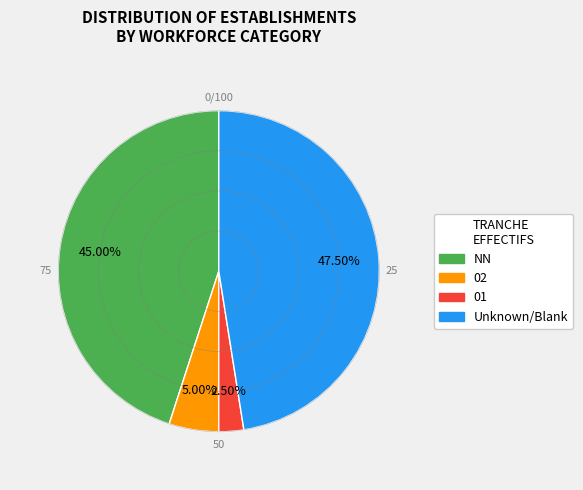

Between NN and 02, which is larger?

NN